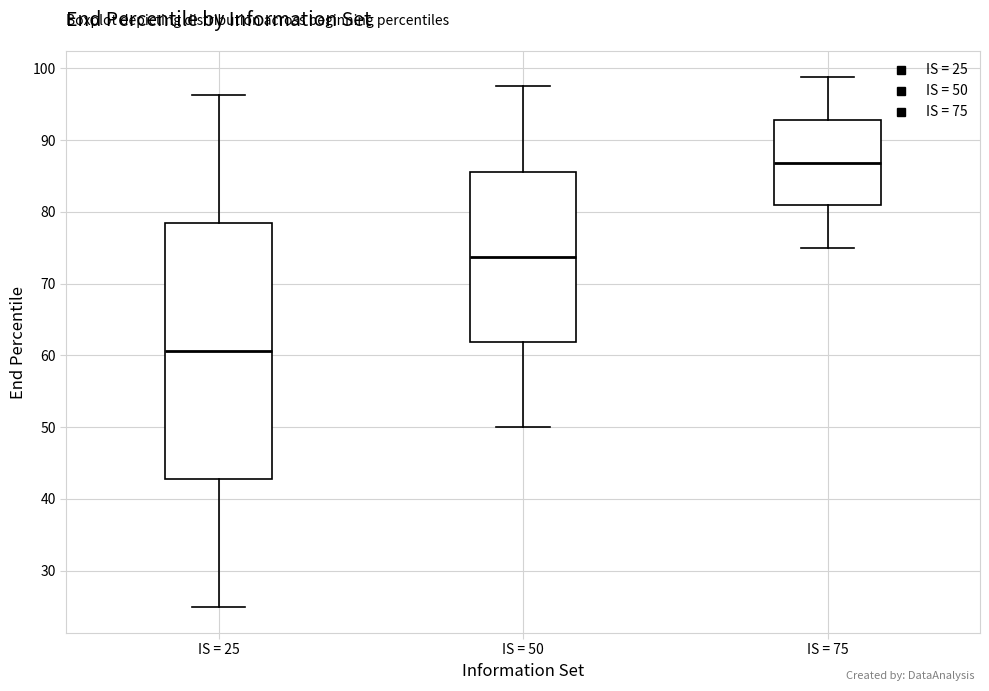

Reading left to right, transcribe this box plot: for each box, give where its median line is, the range the box spans, and where its two whiskers end, as read against the y-axis. The values are not printed on the chart, so give them approximately, as read against the axis.

IS = 25: median 61, box 43 to 78, whiskers 25 to 96
IS = 50: median 74, box 62 to 86, whiskers 50 to 98
IS = 75: median 87, box 81 to 93, whiskers 75 to 99